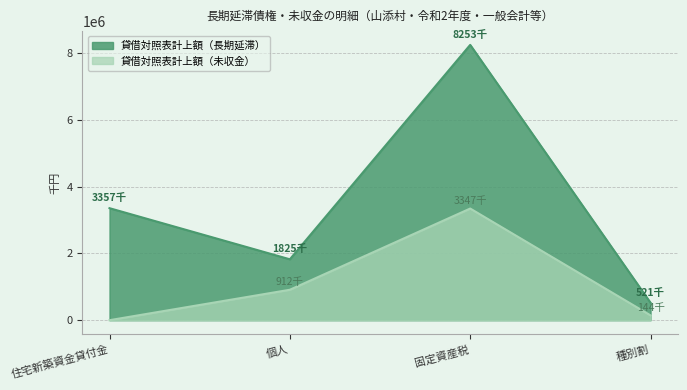

True or false: 貸借対照表計上額（長期延滞） and 貸借対照表計上額（未収金） cross at least once.

False